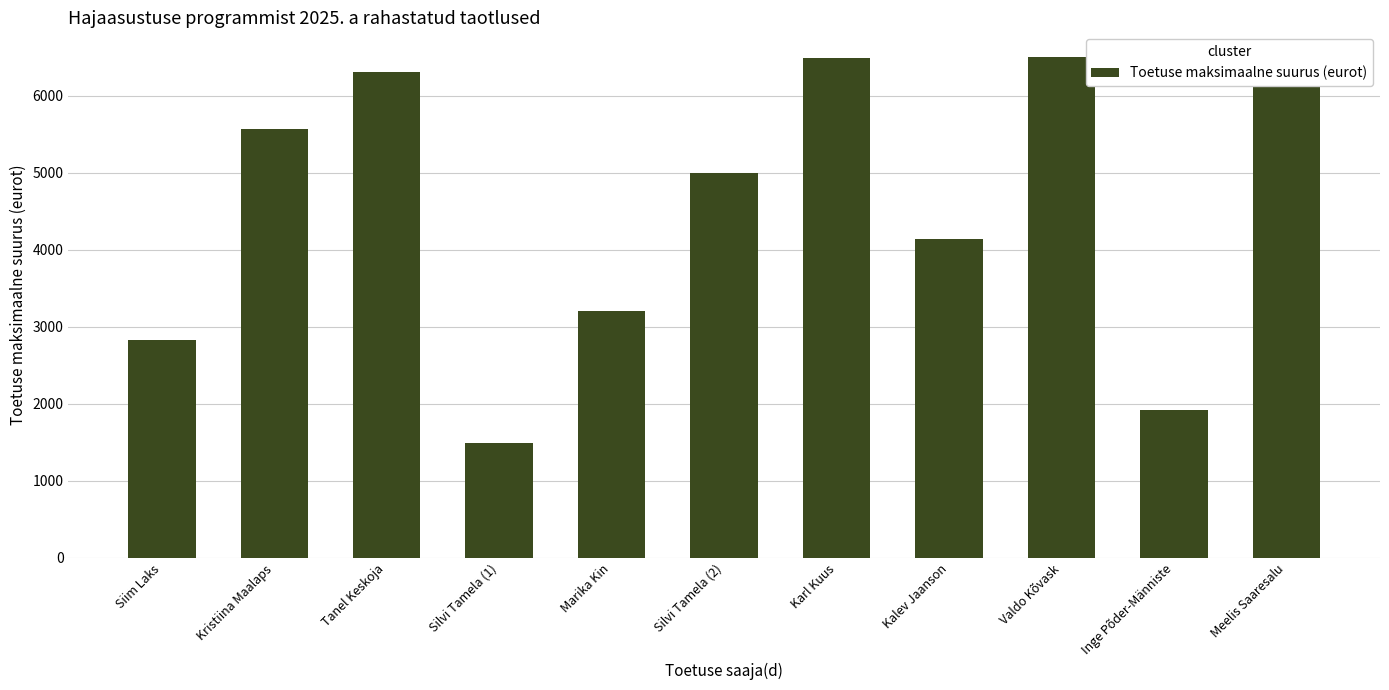

What is the difference between the second highest and minimum values?

5004.6